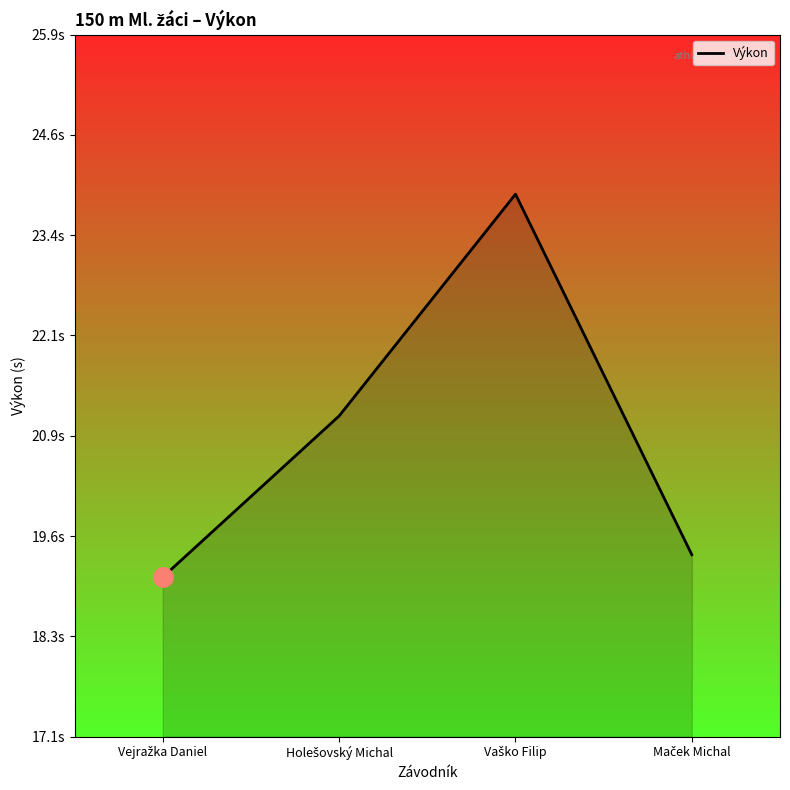

Does the chart have visible grid lines?

No